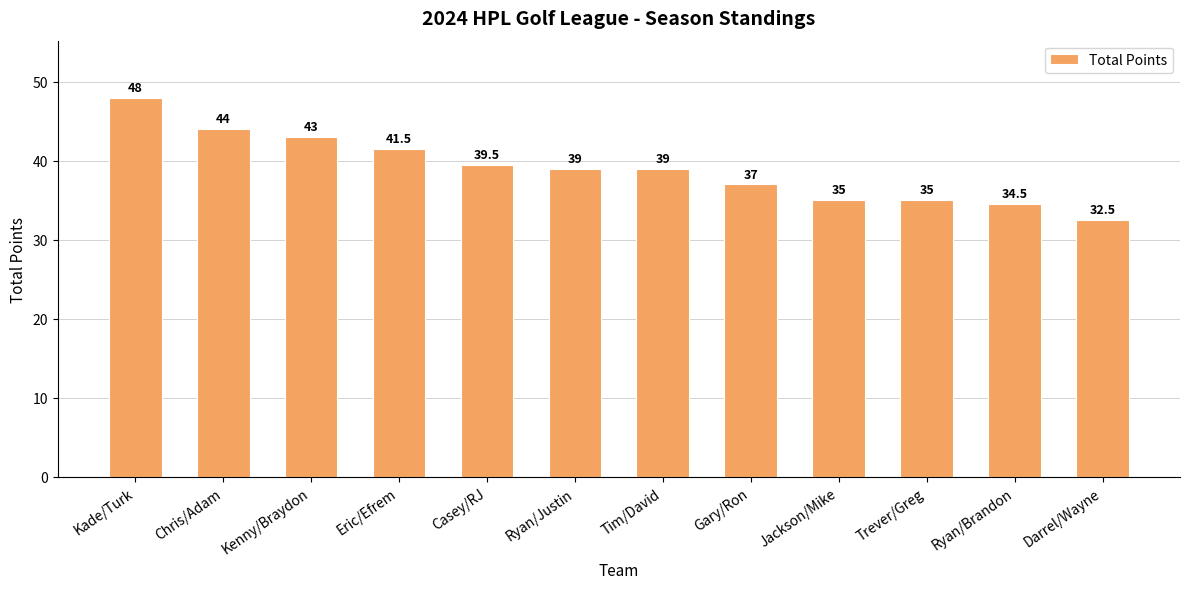

Approximately how many times larger is the value at Casey/RJ compared to Ryan/Brandon?

1.1